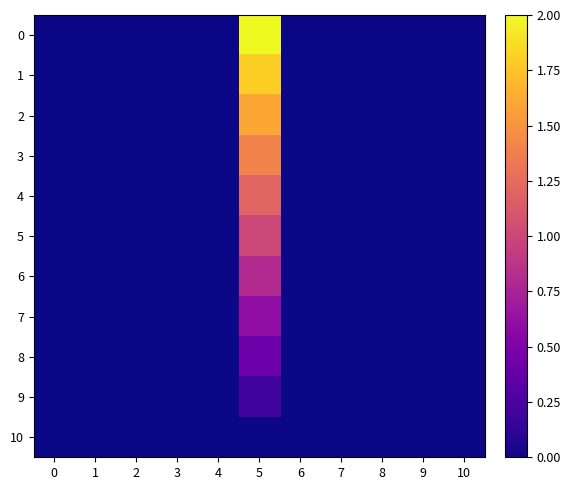

Between 1 and 9, which is larger?

1